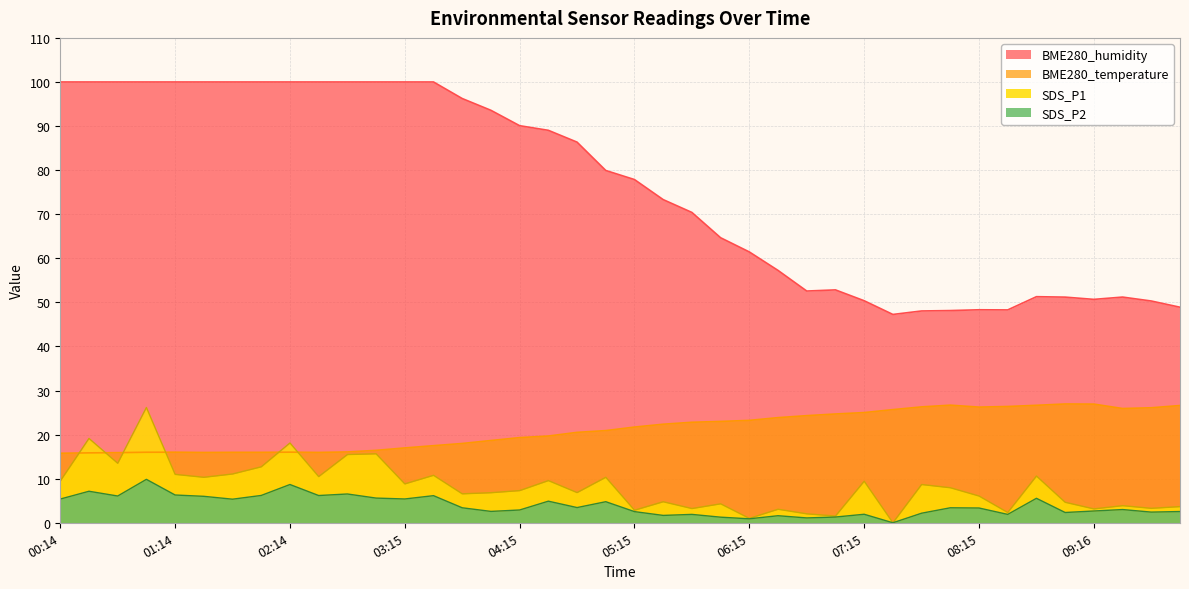

Does the chart display data point markers on the line(s)?

No